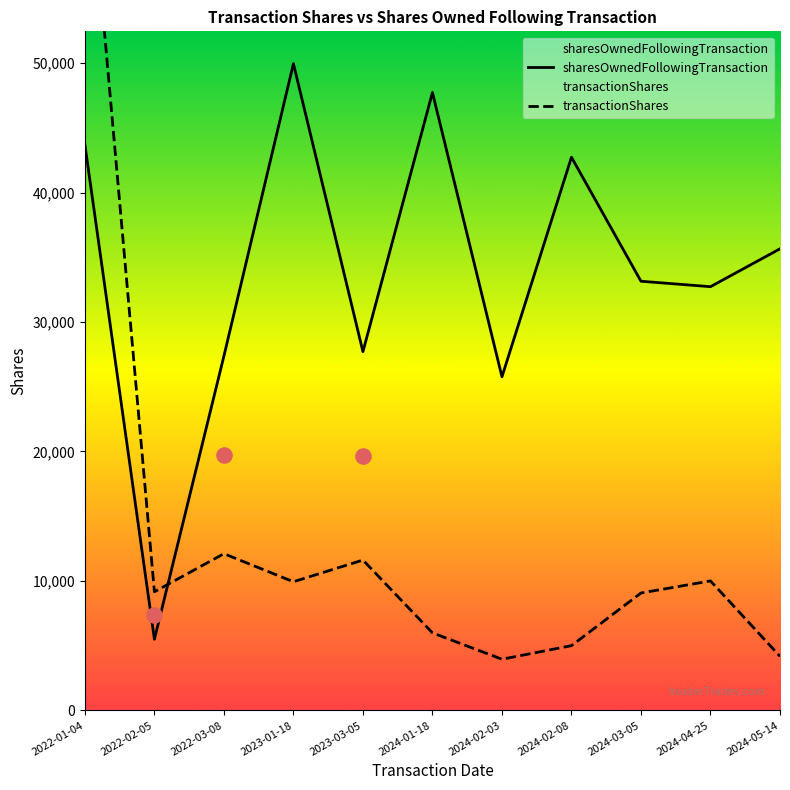

Is the value of transactionShares at 2022-03-08 greater than the value of sharesOwnedFollowingTransaction at 2024-05-14?

No